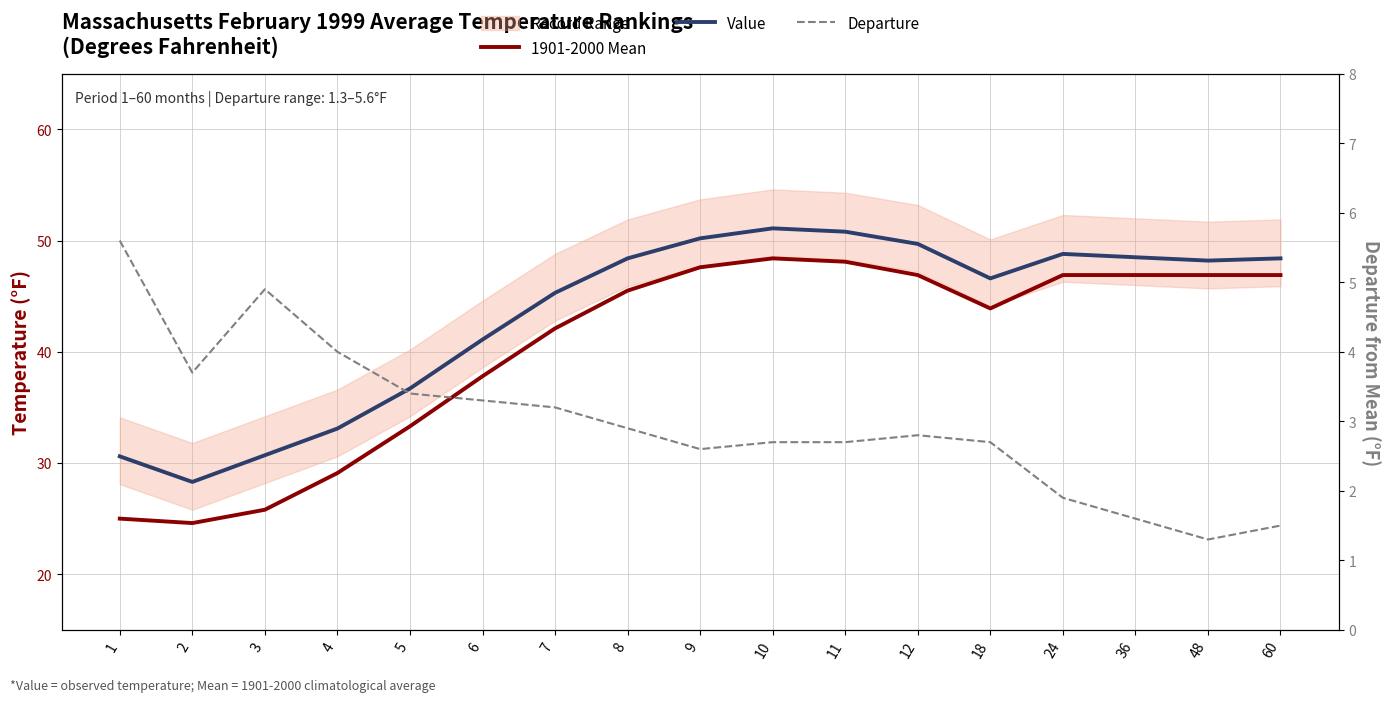

True or false: Value and Departure intersect in this chart.

False